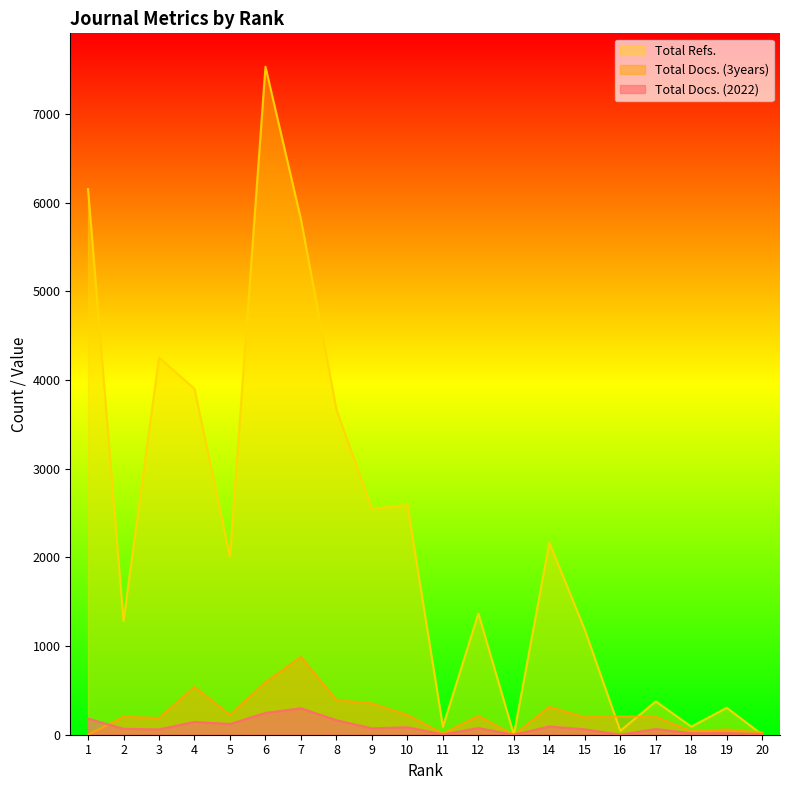

Is the value of Total Docs. (2022) at 3 greater than the value of Total Refs. at 1?

No